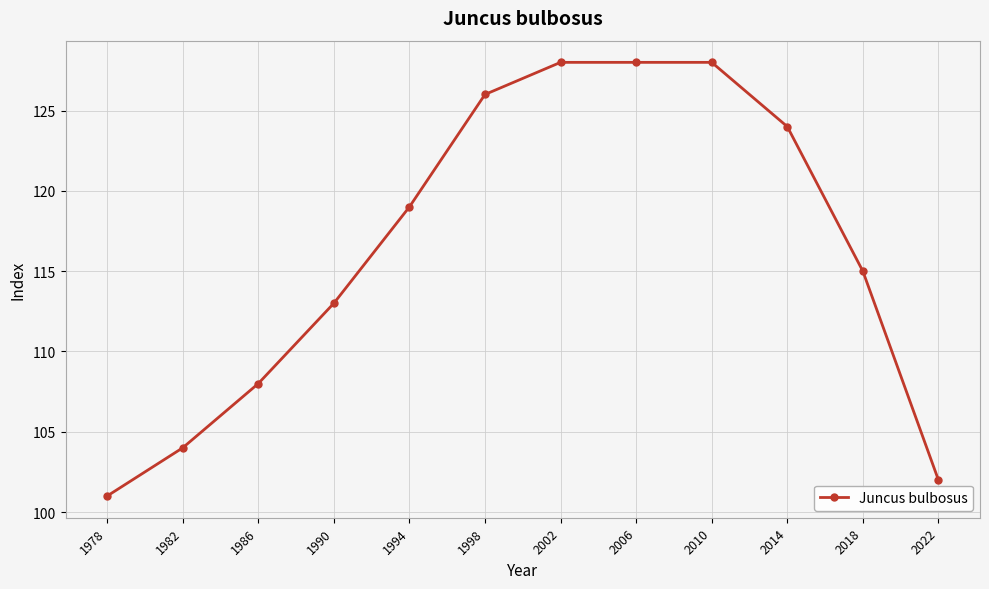

The chart shows a value of 119 at 1994. True or false?

True